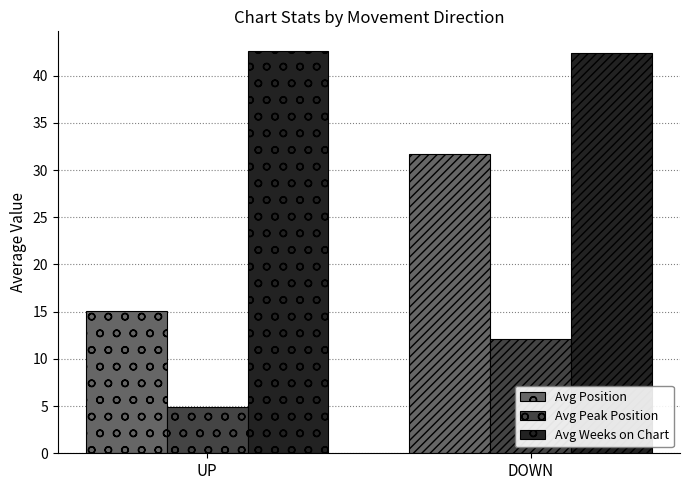

Where is Avg Peak Position nearest to the value 13?

down